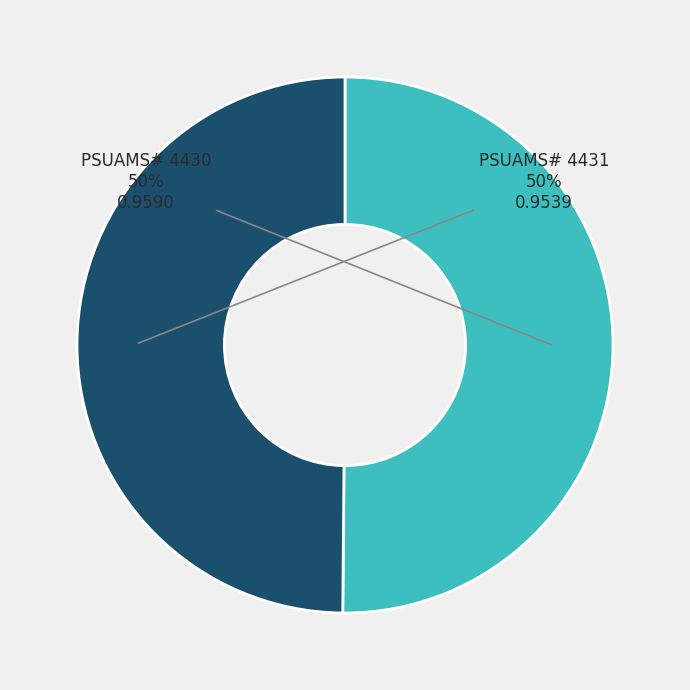

To the nearest percent, what is the average slice percentage?

50%